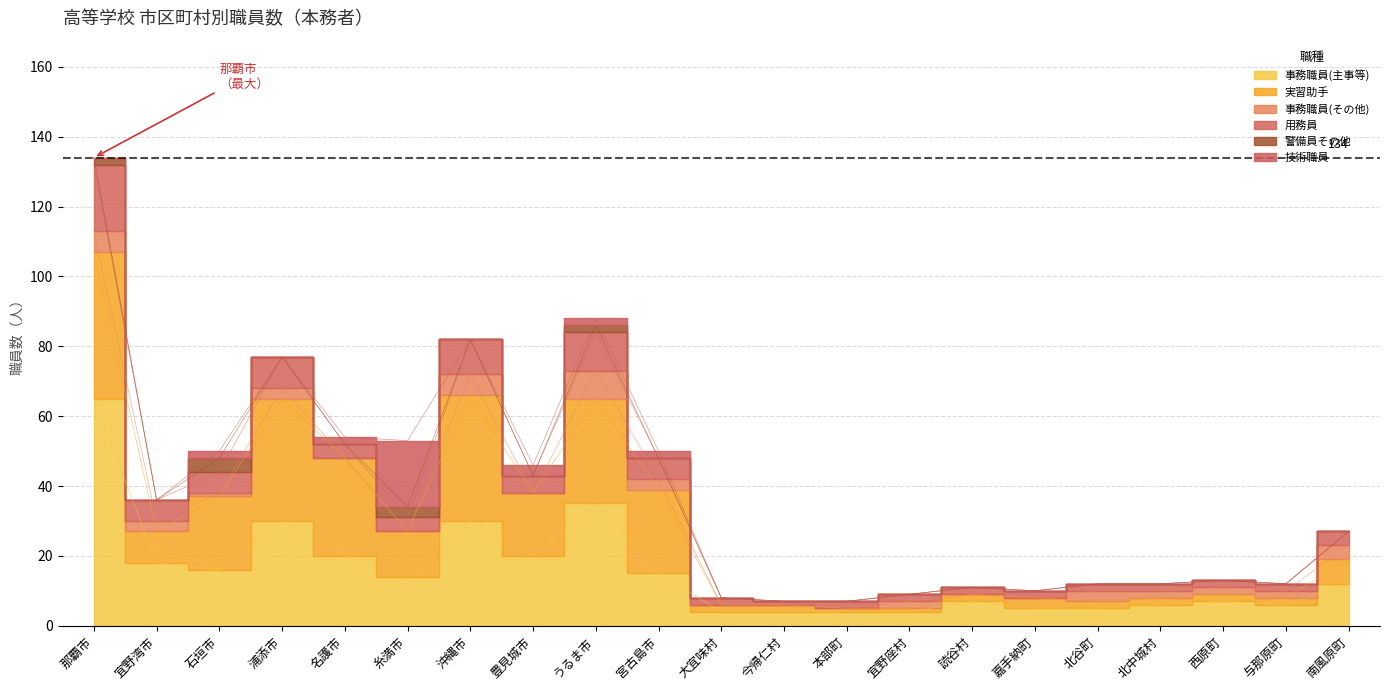

List the series in order of their peak value, lowest first.

警備員その他, 事務職員(その他), 用務員, 技術職員, 実習助手, 事務職員(主事等)